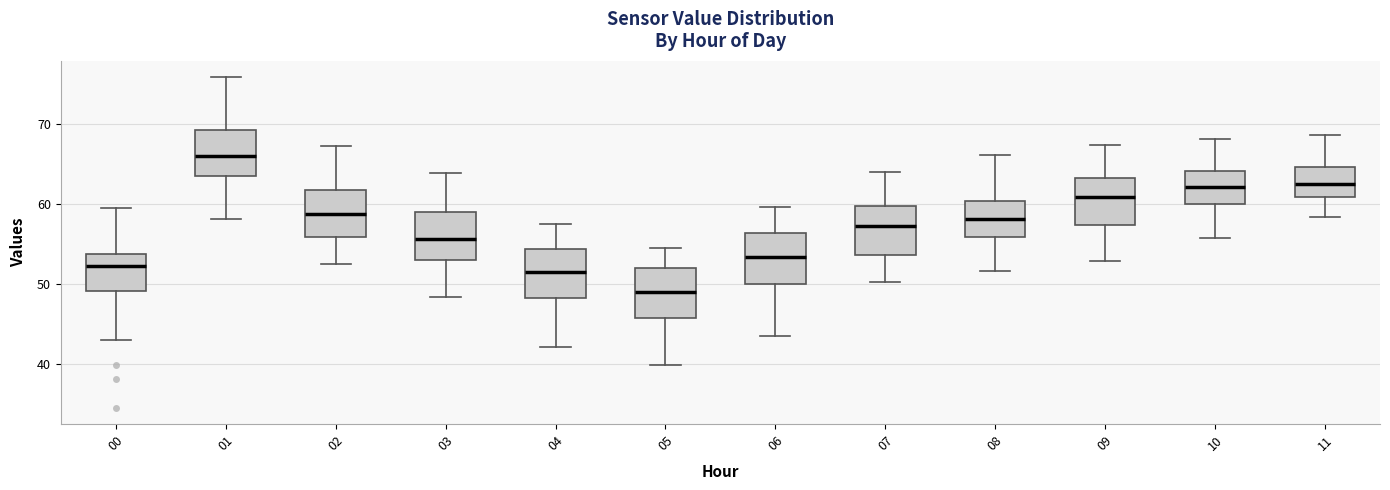

Reading left to right, read every box against the y-axis: the position of its median line, the range the box covers, and the ends of its whiskers. The values are not printed on the chart, so give them approximately, as read against the axis.

00: median 52, box 49 to 54, whiskers 43 to 60
01: median 66, box 63 to 69, whiskers 58 to 76
02: median 59, box 56 to 62, whiskers 52 to 67
03: median 56, box 53 to 59, whiskers 48 to 64
04: median 51, box 48 to 54, whiskers 42 to 58
05: median 49, box 46 to 52, whiskers 40 to 55
06: median 53, box 50 to 56, whiskers 44 to 60
07: median 57, box 54 to 60, whiskers 50 to 64
08: median 58, box 56 to 60, whiskers 52 to 66
09: median 61, box 57 to 63, whiskers 53 to 67
10: median 62, box 60 to 64, whiskers 56 to 68
11: median 63, box 61 to 65, whiskers 58 to 69